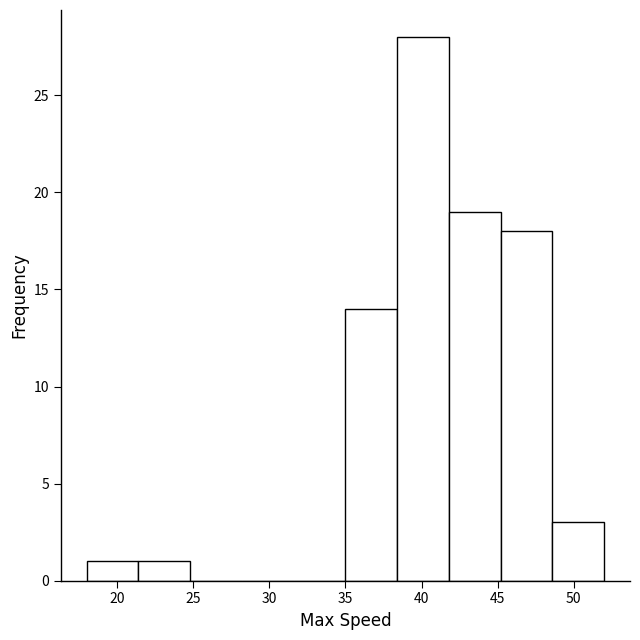

Over which range of the x-axis is the bar tallest?

38.4 to 41.8